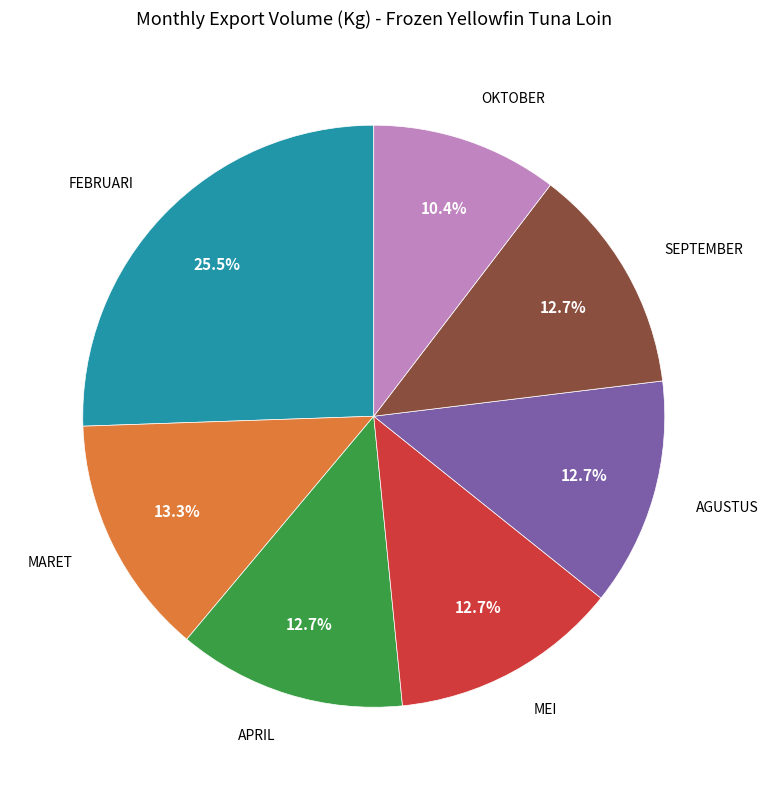

Count the number of slices in the pie.

7